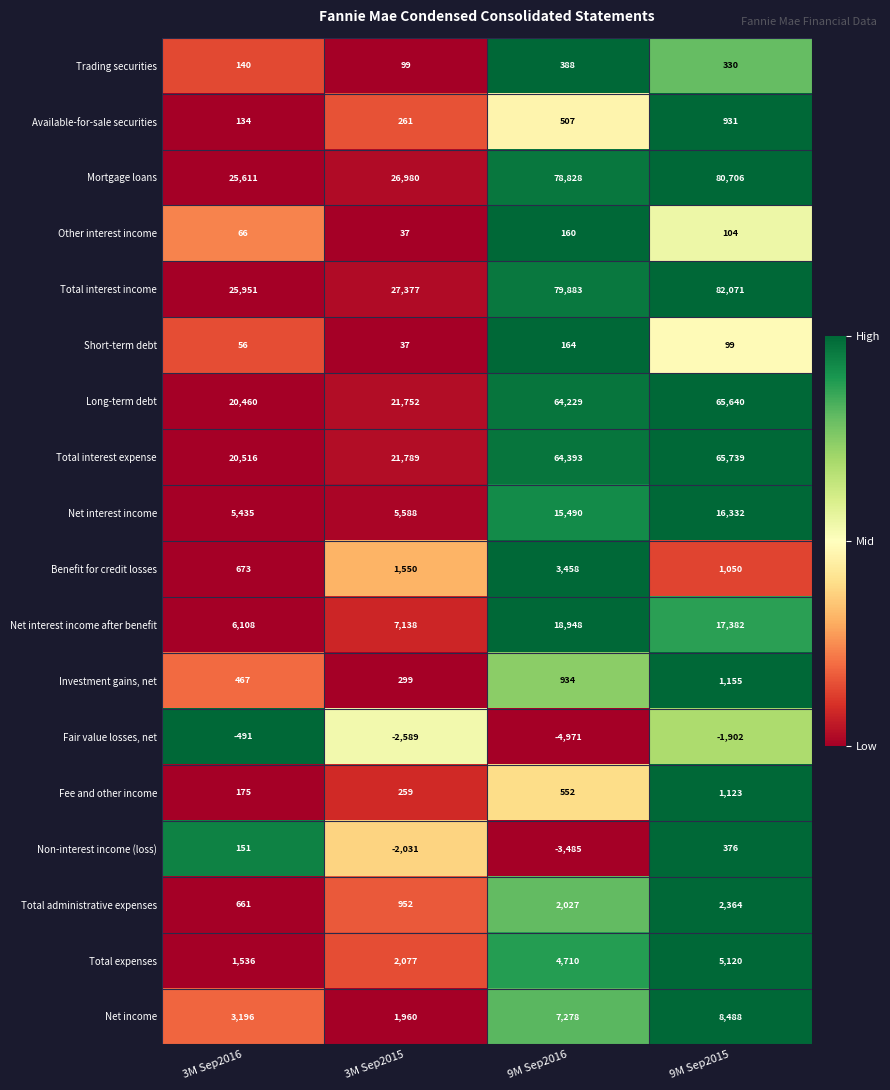

What value does the Mortgage loans series have at 9M Sep2016?

78828